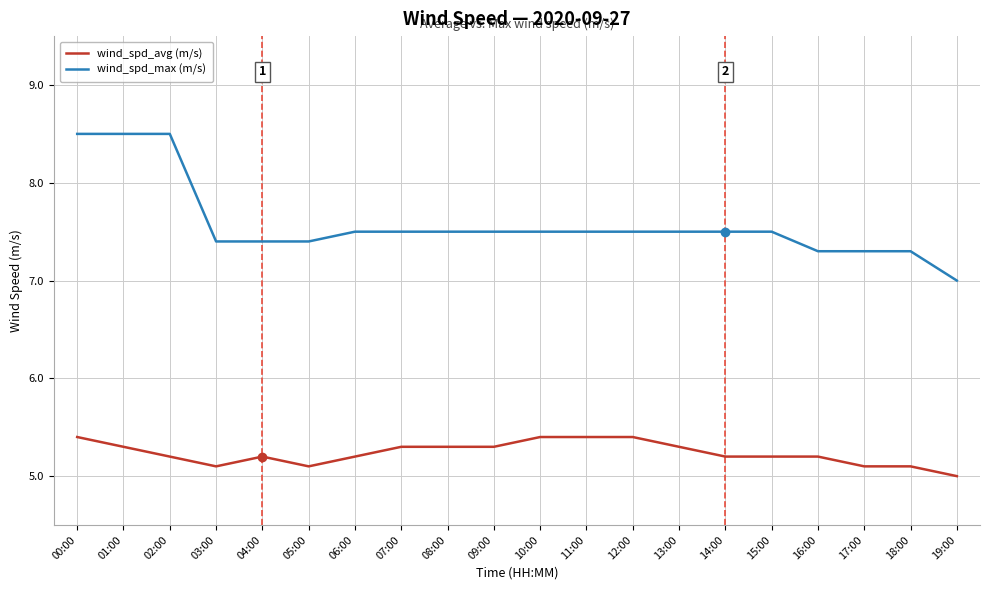

At which category does wind_spd_avg (m/s) reach its first local valley?

03:00